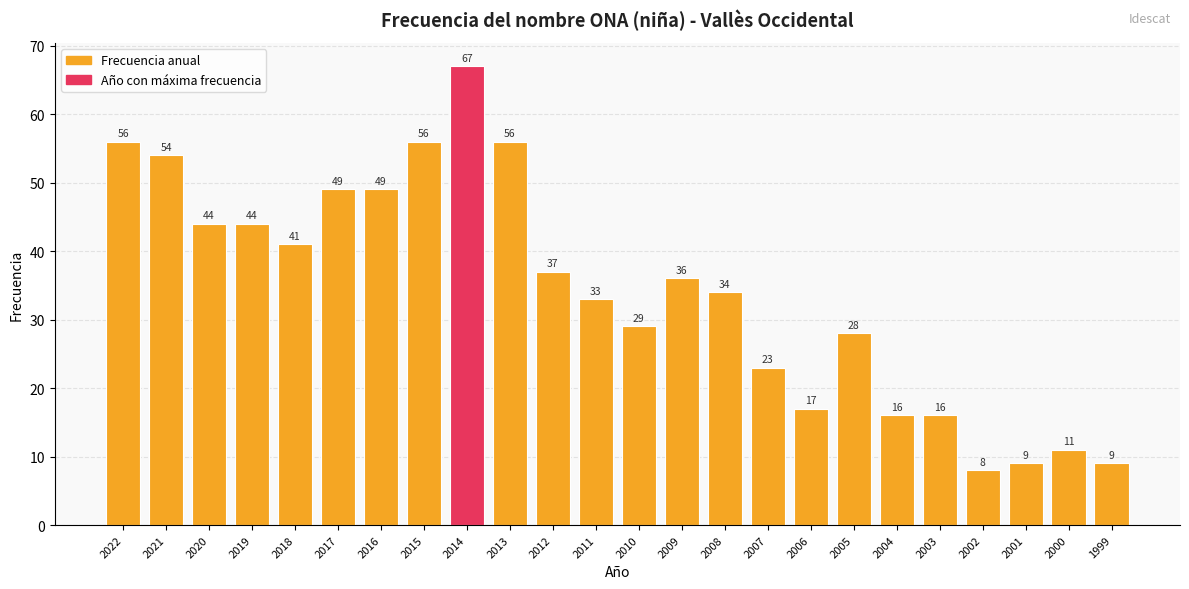

What is the change in value from 2010 to 2000?

-18